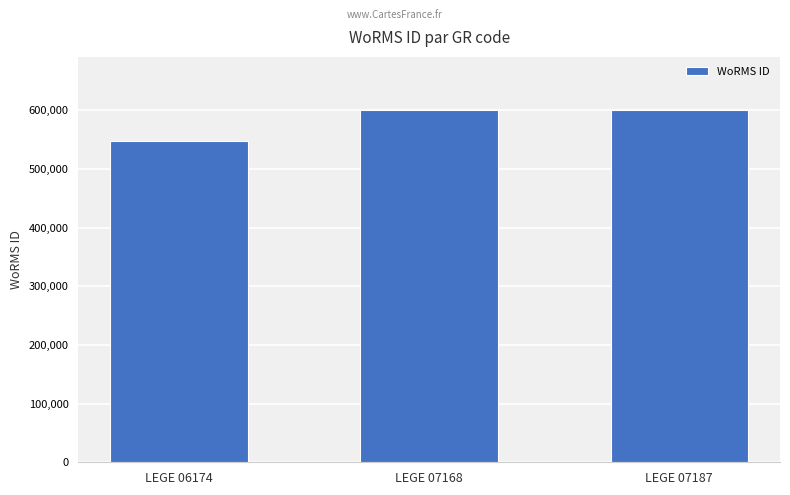

Are the bars grouped side by side (vs. stacked)?

No